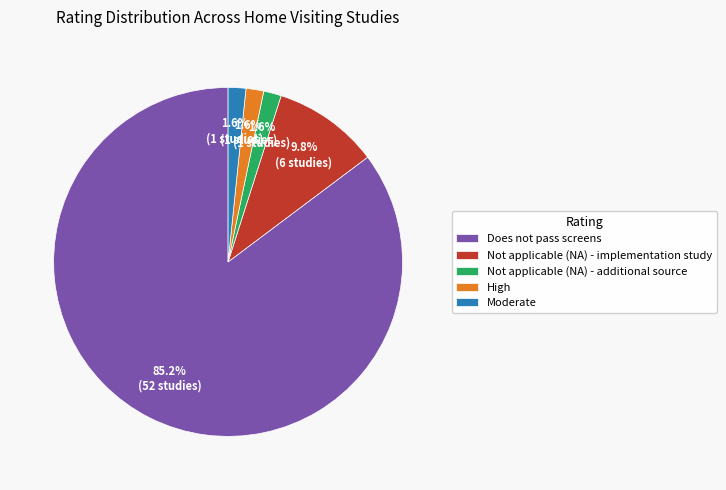

Is it true that Does not pass screens is 85% of the pie?

True